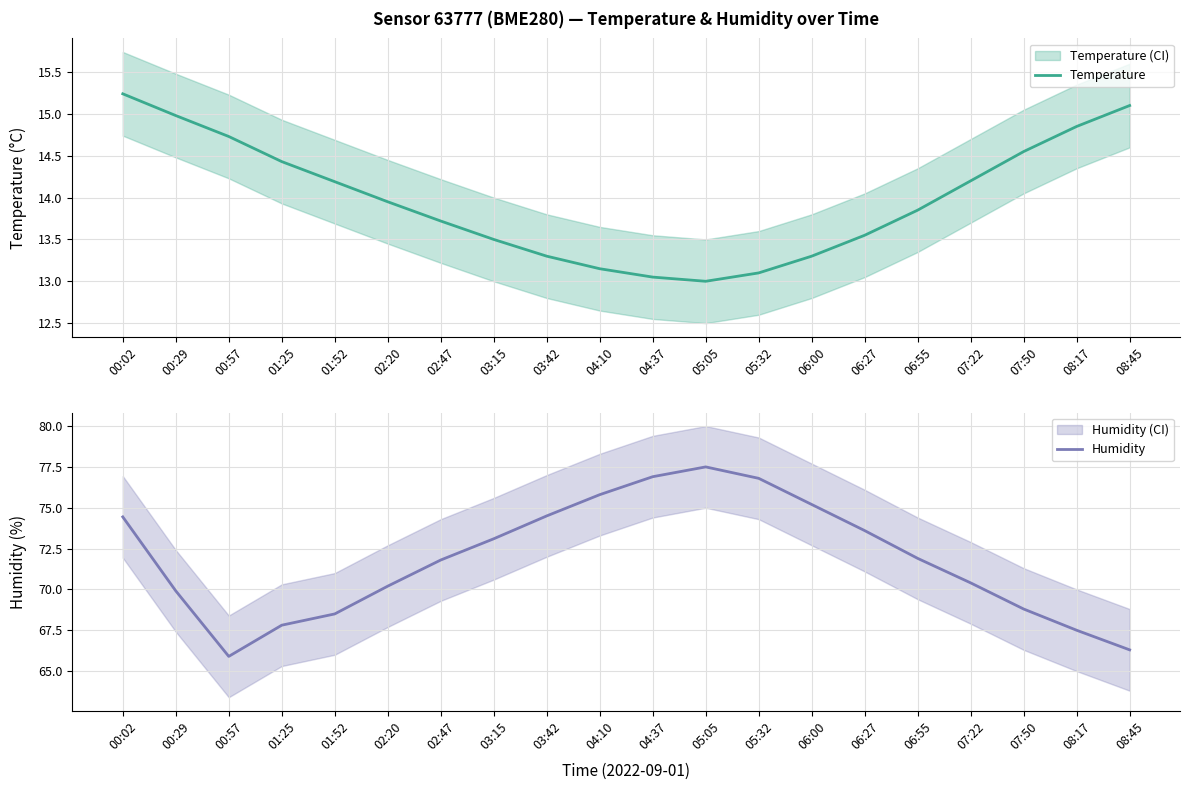

True or false: Temperature and Humidity intersect in this chart.

False